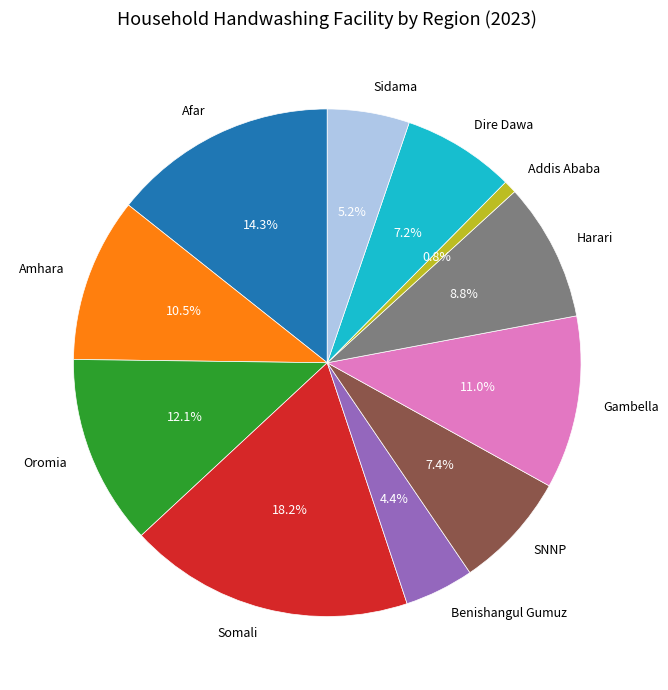

Count the number of slices in the pie.

11